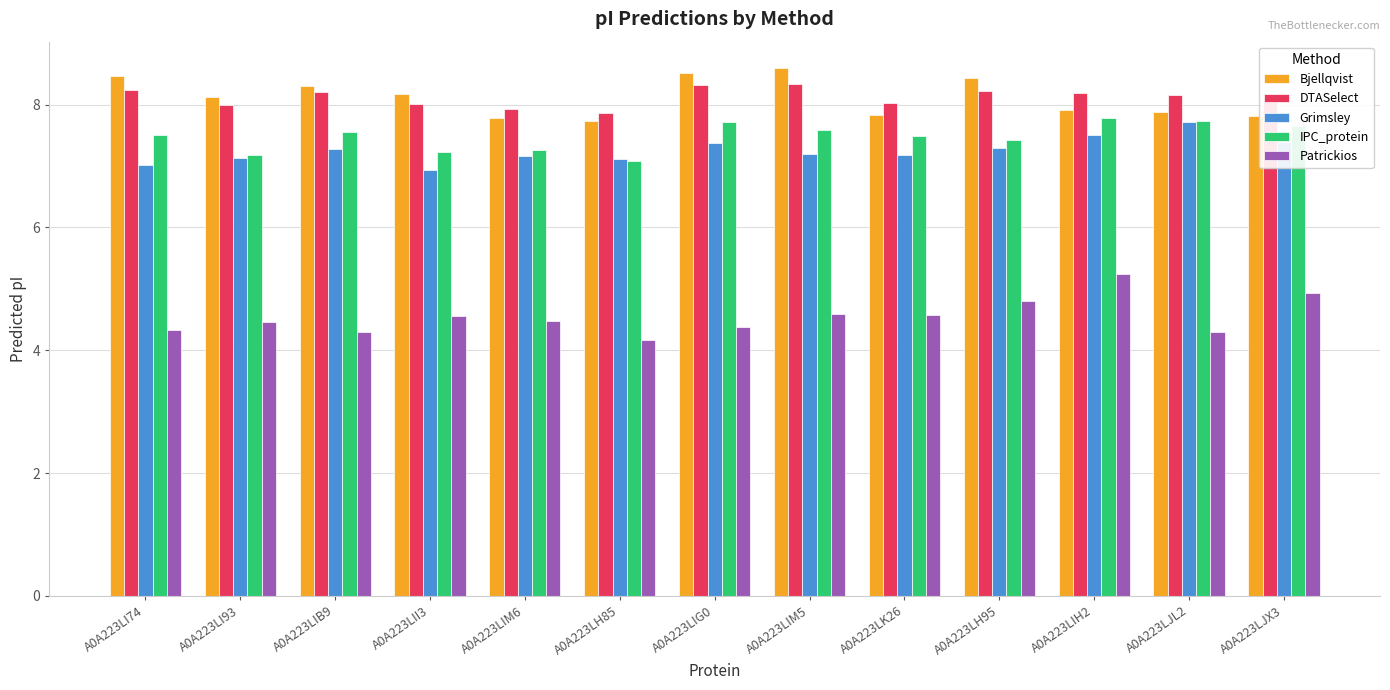

The DTASelect series shows 10.5 at A0A223LIM6. True or false?

False